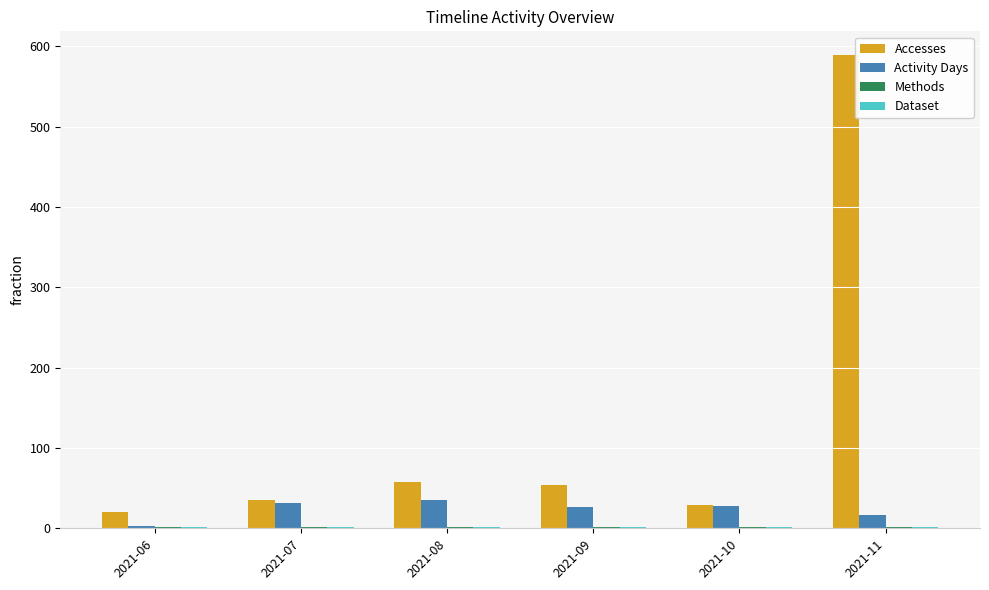

What is the highest value of the Activity Days series?

35